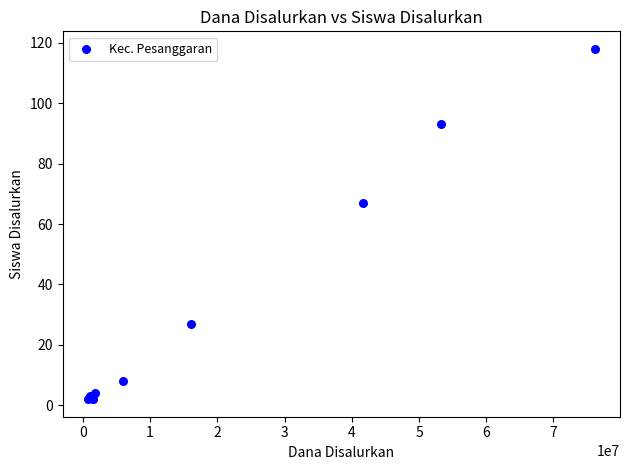

What Y value in the scatter plot is closest to 60?

67